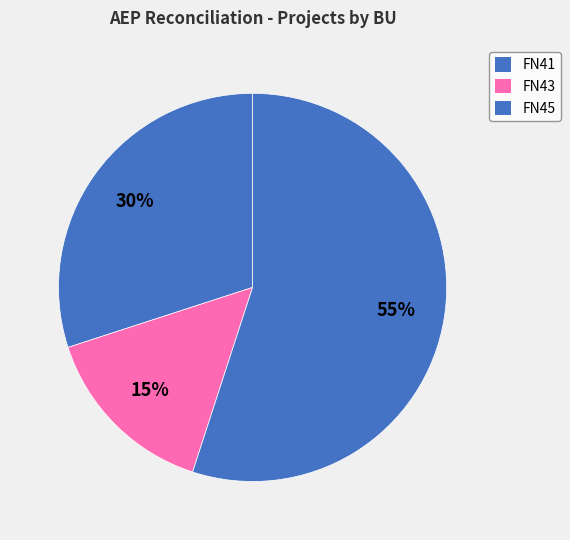

Is FN45 the majority of the pie?

No